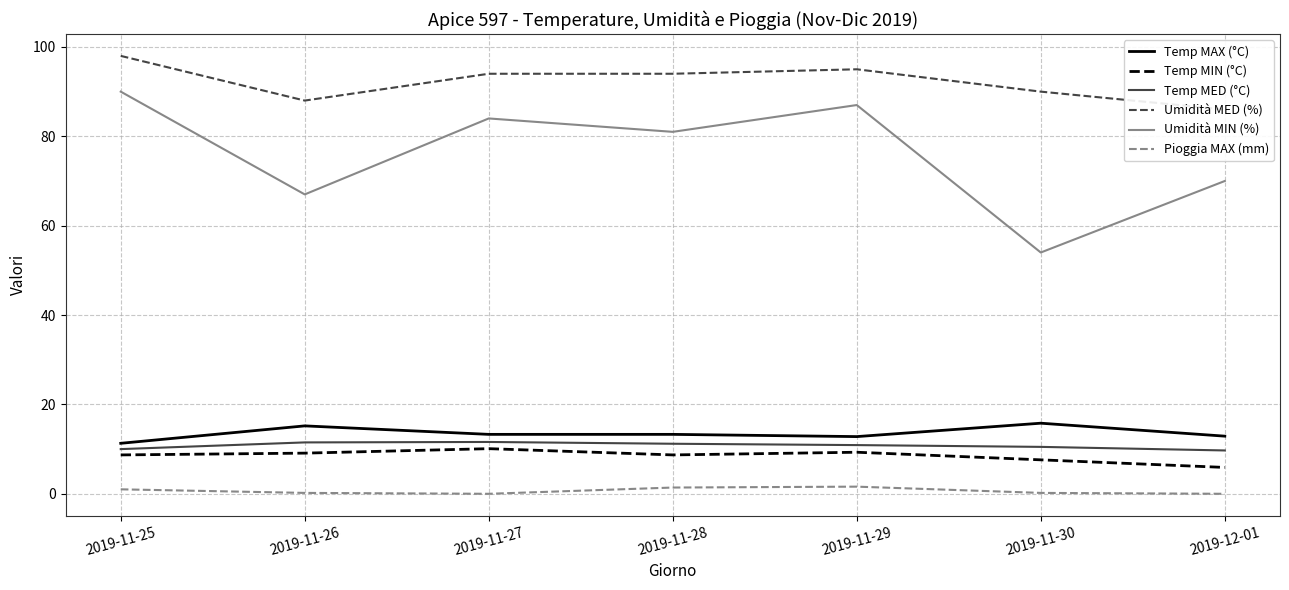

List the series in order of their peak value, lowest first.

Pioggia MAX (mm), Temp MIN (°C), Temp MED (°C), Temp MAX (°C), Umidità MIN (%), Umidità MED (%)